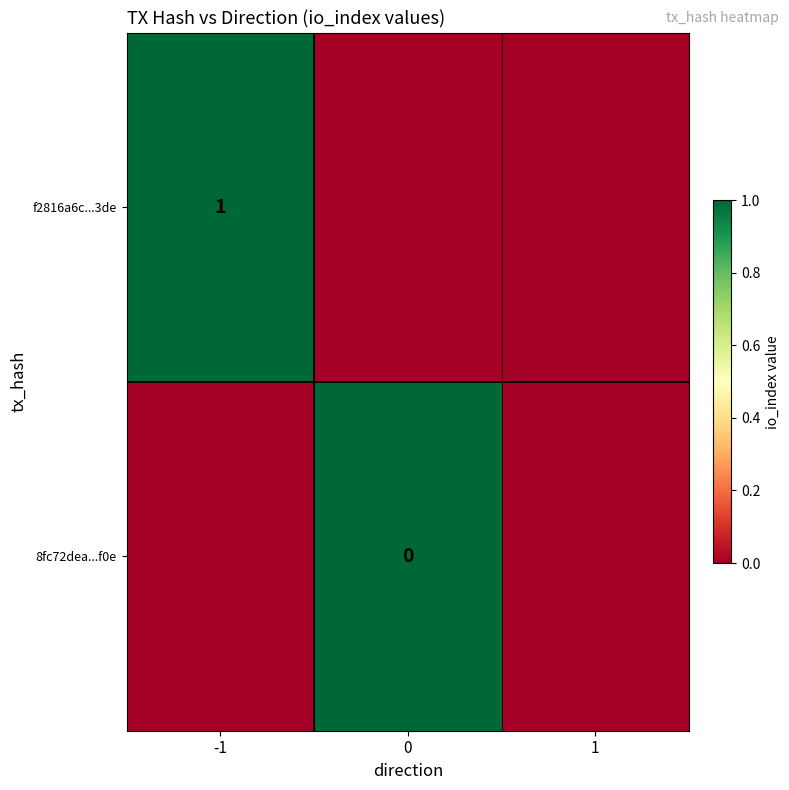

The f2816a6c...3de series shows 1 at -1. True or false?

True